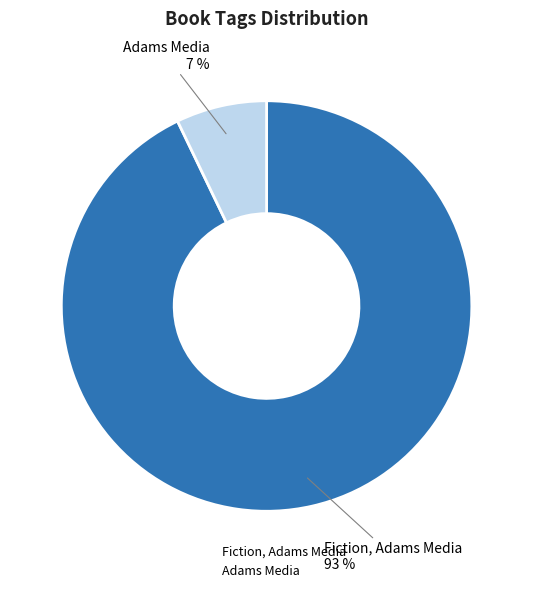

Count the number of slices in the pie.

2